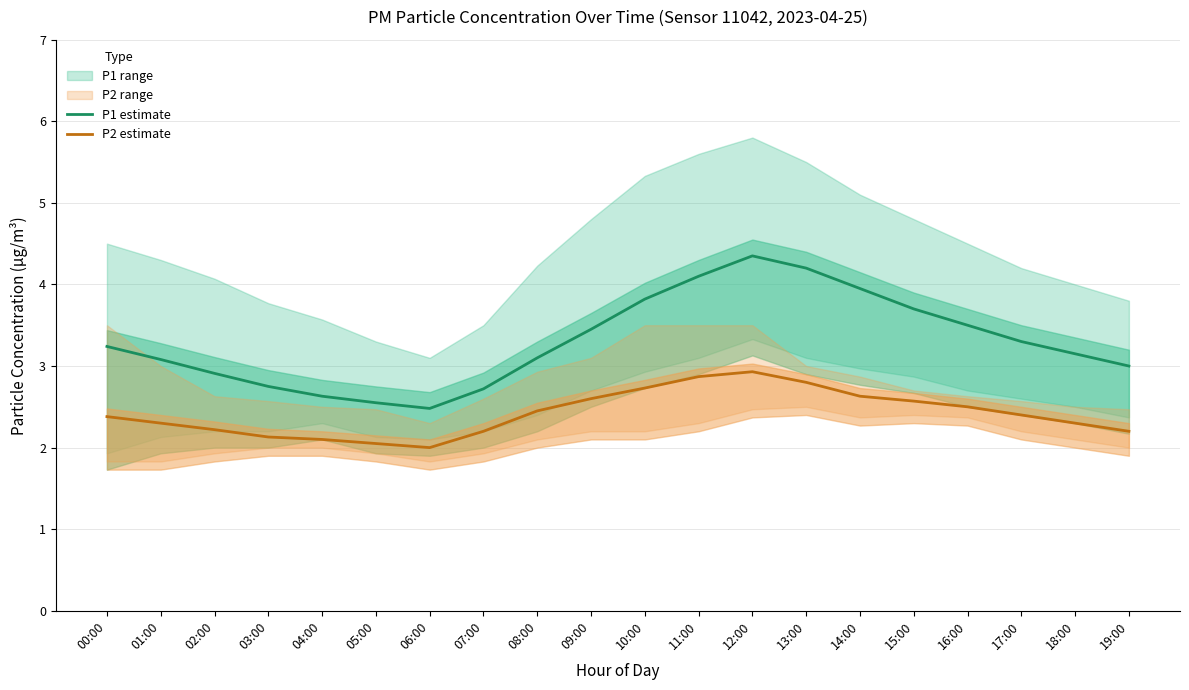

What is the label of the 15th point from the left?

14:00